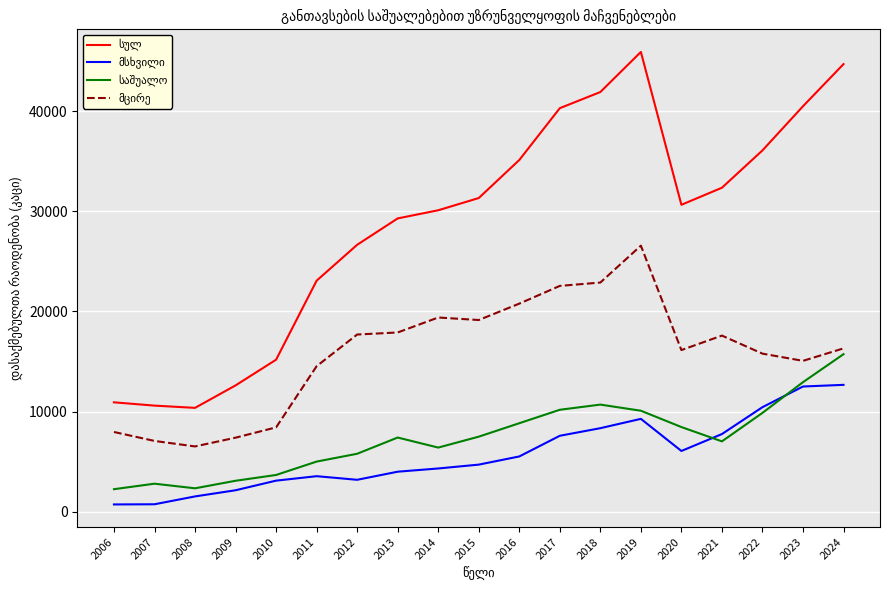

What is the spread (max minus min) of values at 2017?

32733.0